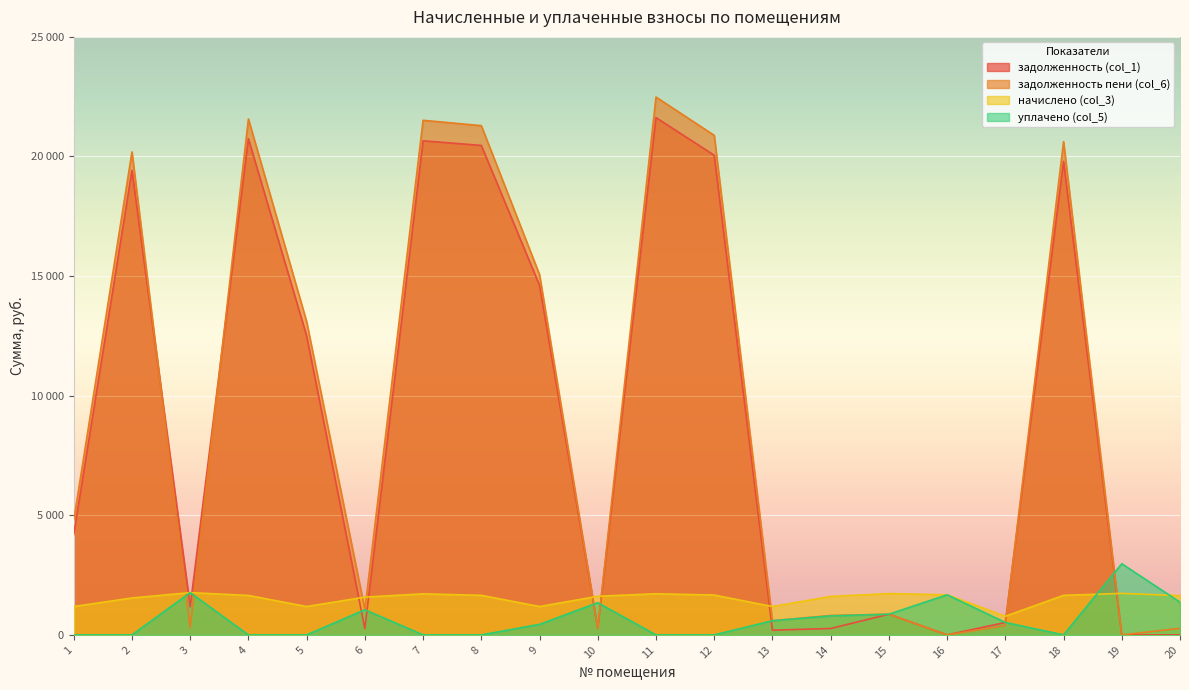

What is the spread (max minus min) of values at 10?

1345.5